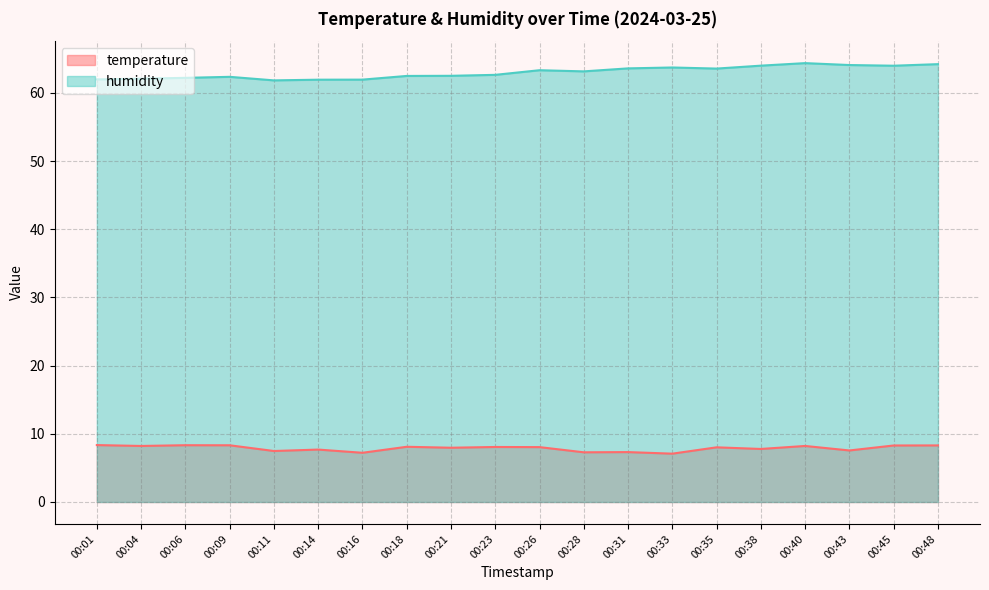

What is the minimum value shown in the chart?

7.1